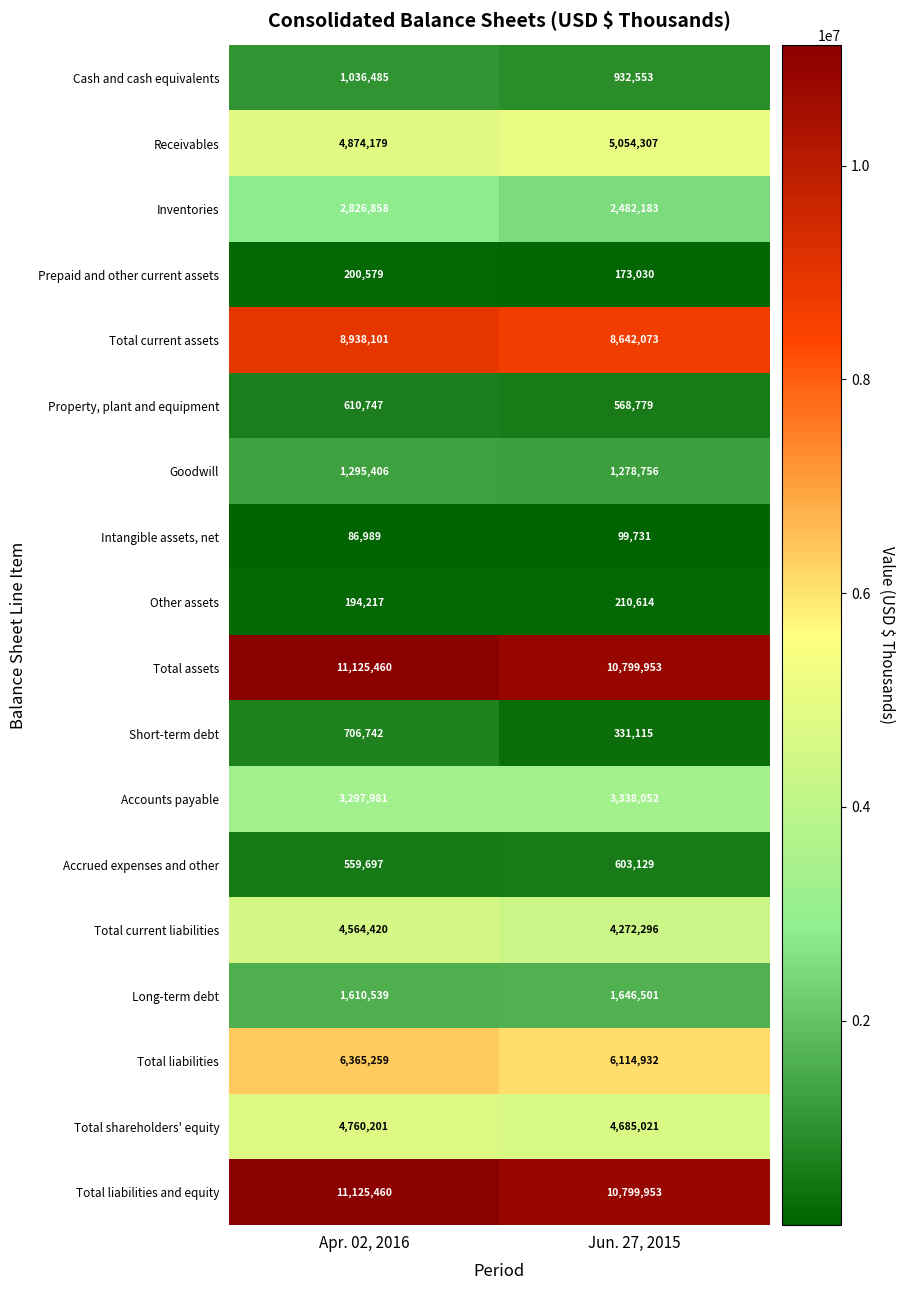

What is the maximum value for Inventories?

2826858